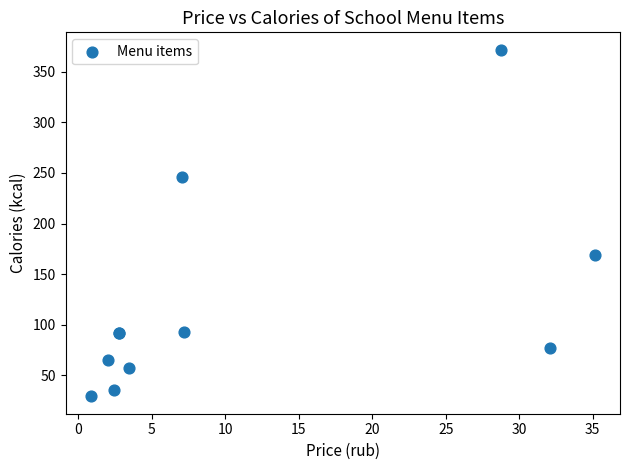

What Y value in the scatter plot is closest to 200?

169